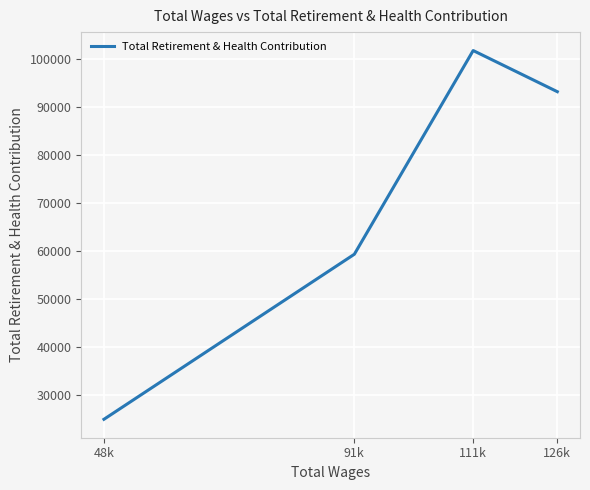

How many series are shown in this chart?

1